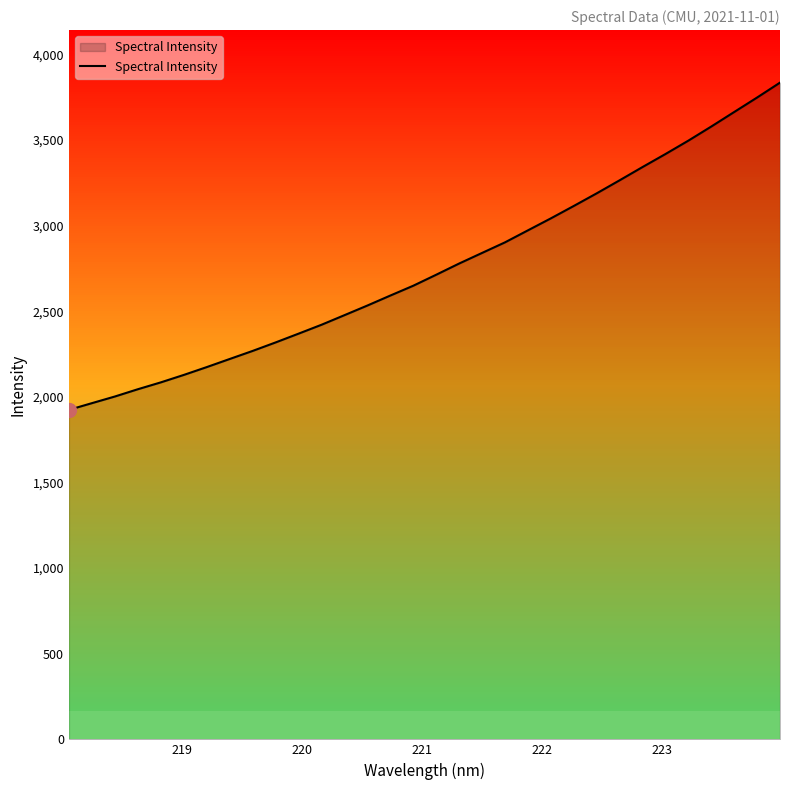

What is the average value?

2752.2